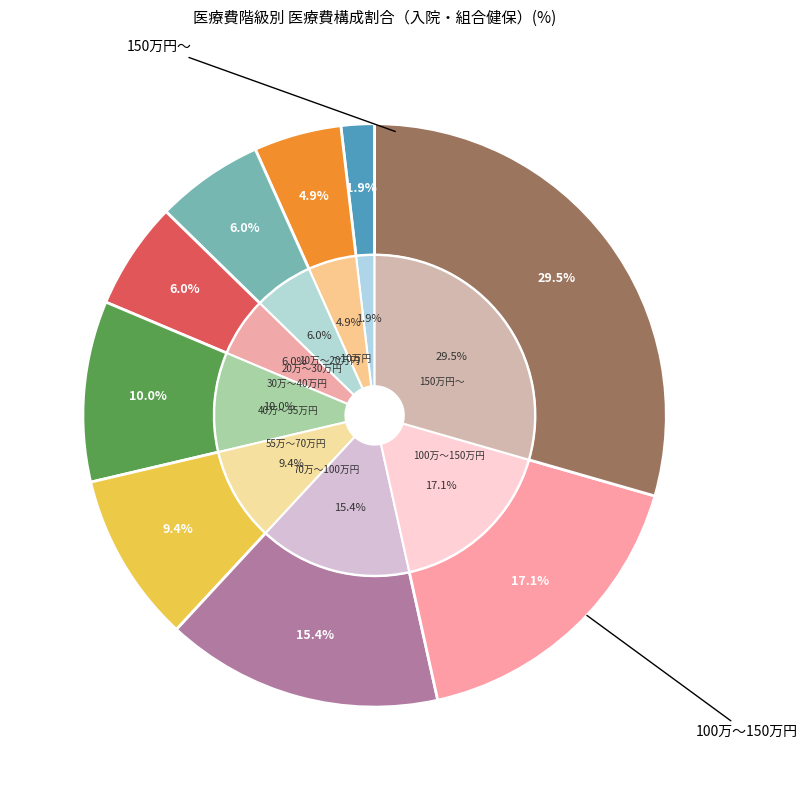

To the nearest percent, what is the difference between the 150万円～ and 30万～40万円 slice percentages?

23%